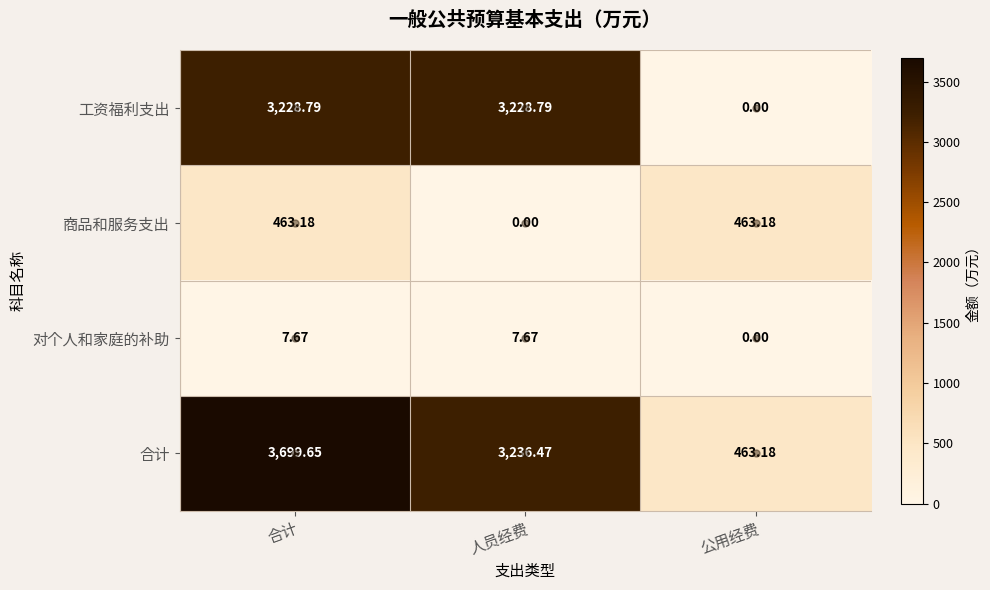

Which category has the lowest value in the 商品和服务支出 series?

人员经费